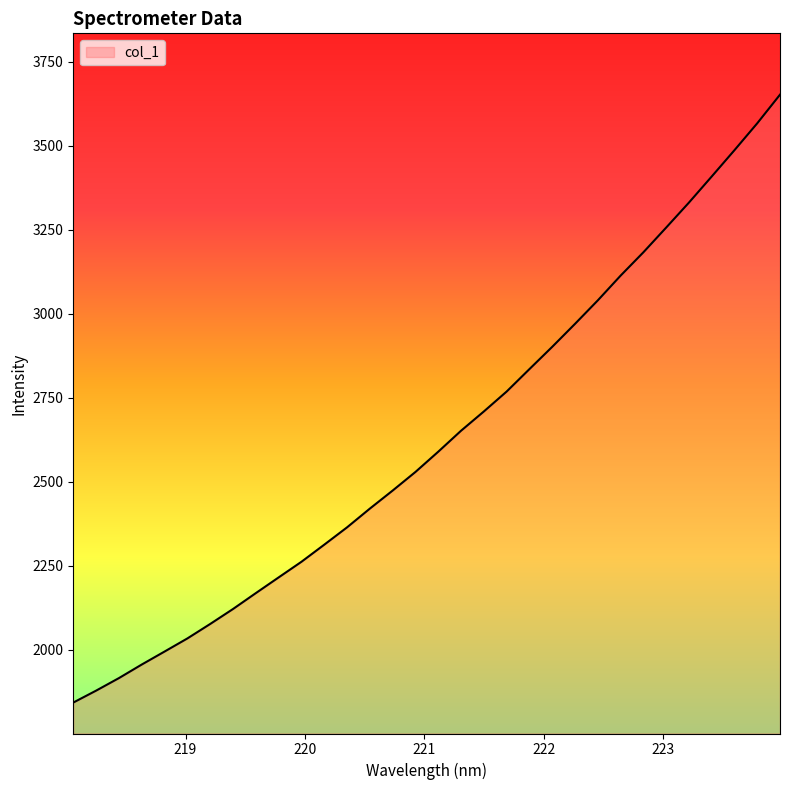

What is the greatest value displayed?

3652.5